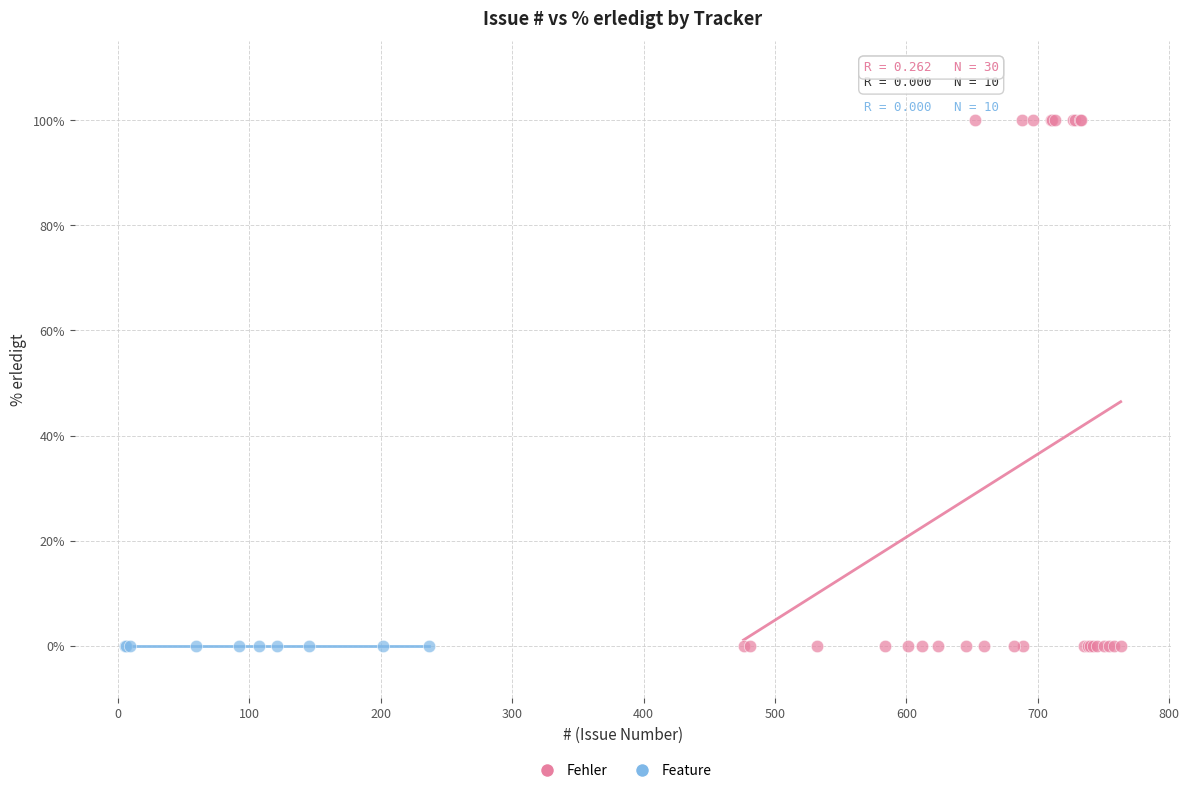

Which series reaches the maximum Y coordinate?

Fehler